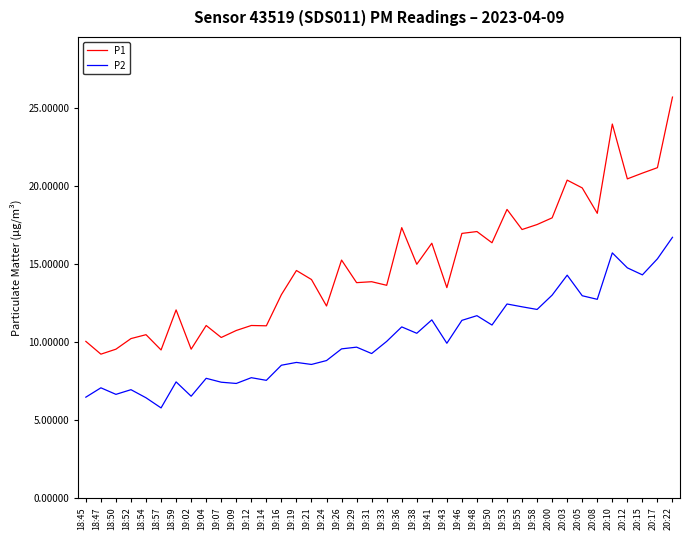

True or false: P1 and P2 cross at least once.

False